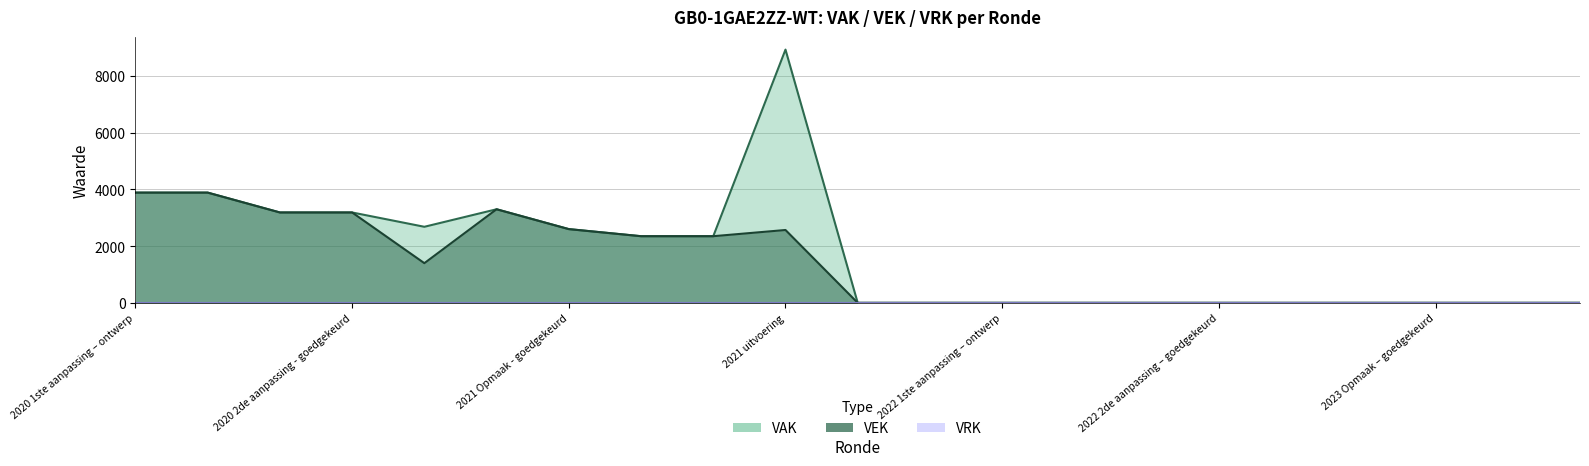

How many values in VEK are above zero?

10